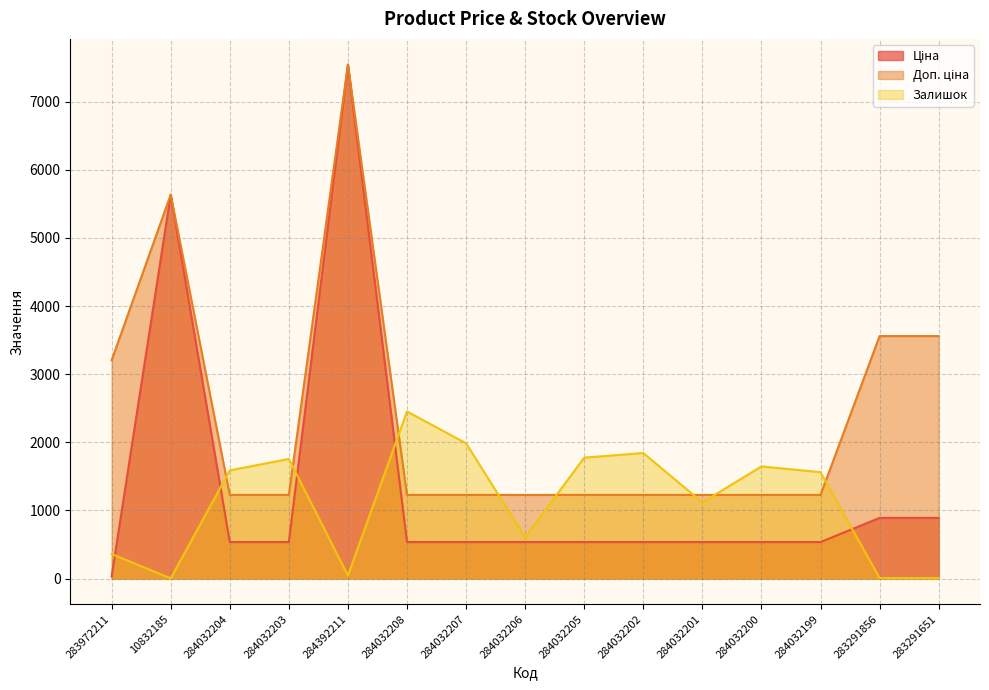

The value of Ціна at 283291856 is 345.9. True or false?

False